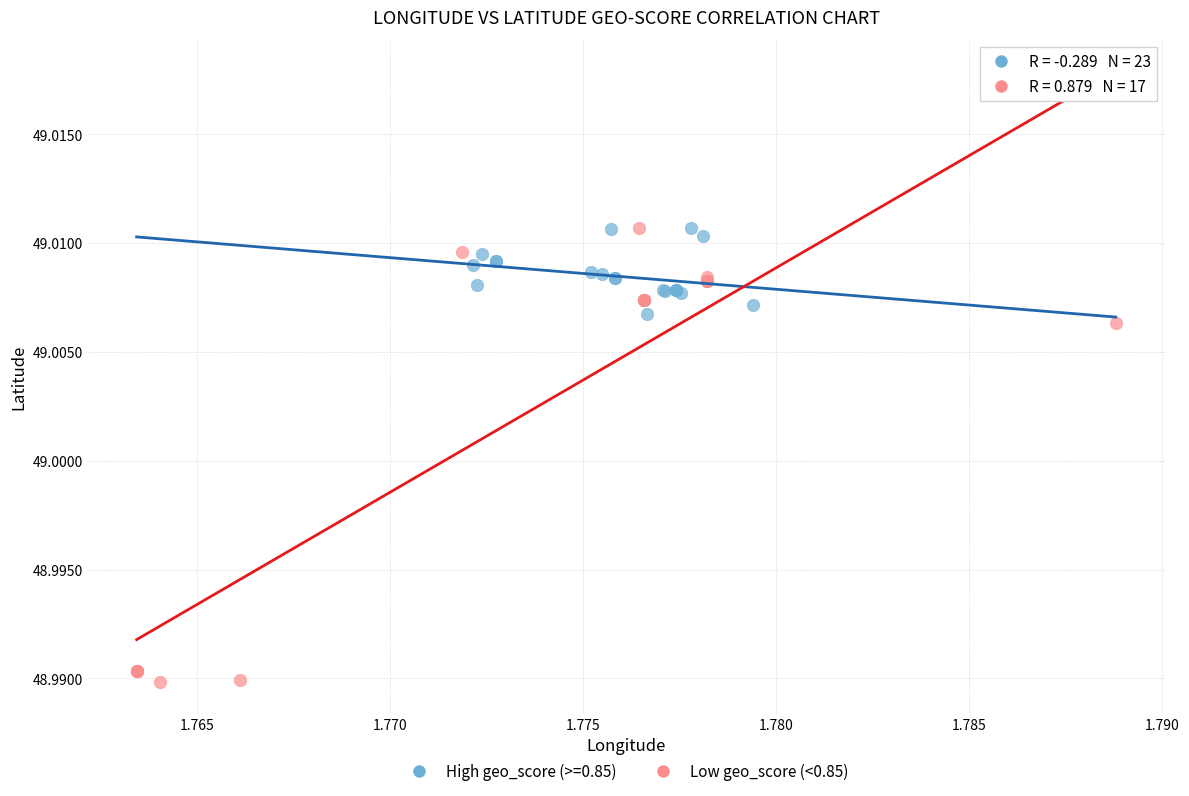

Which series has the widest spread of Y values?

Low geo_score (<0.85)